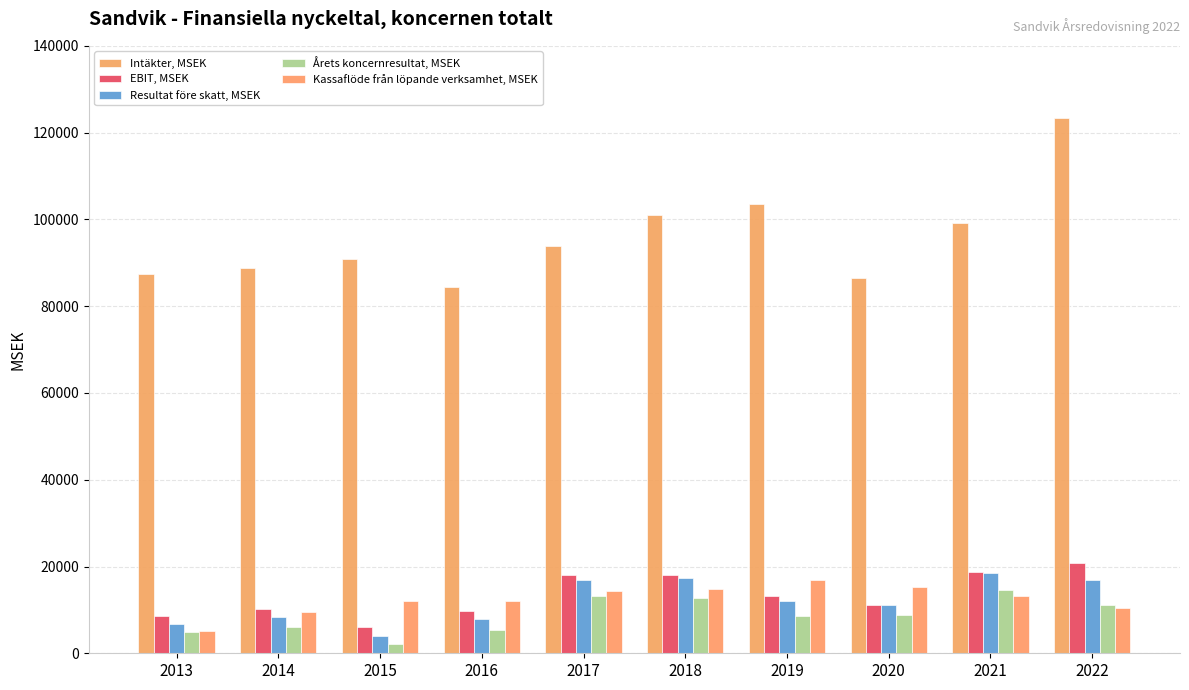

What is the sum of the Resultat före skatt, MSEK values at 2020 and 2018?

28553